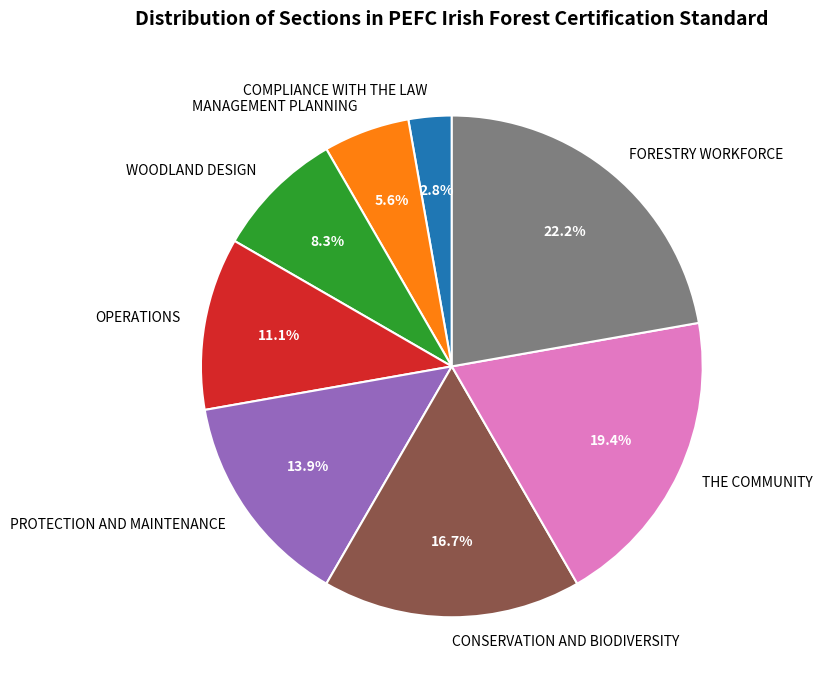

Between OPERATIONS and CONSERVATION AND BIODIVERSITY, which is larger?

CONSERVATION AND BIODIVERSITY